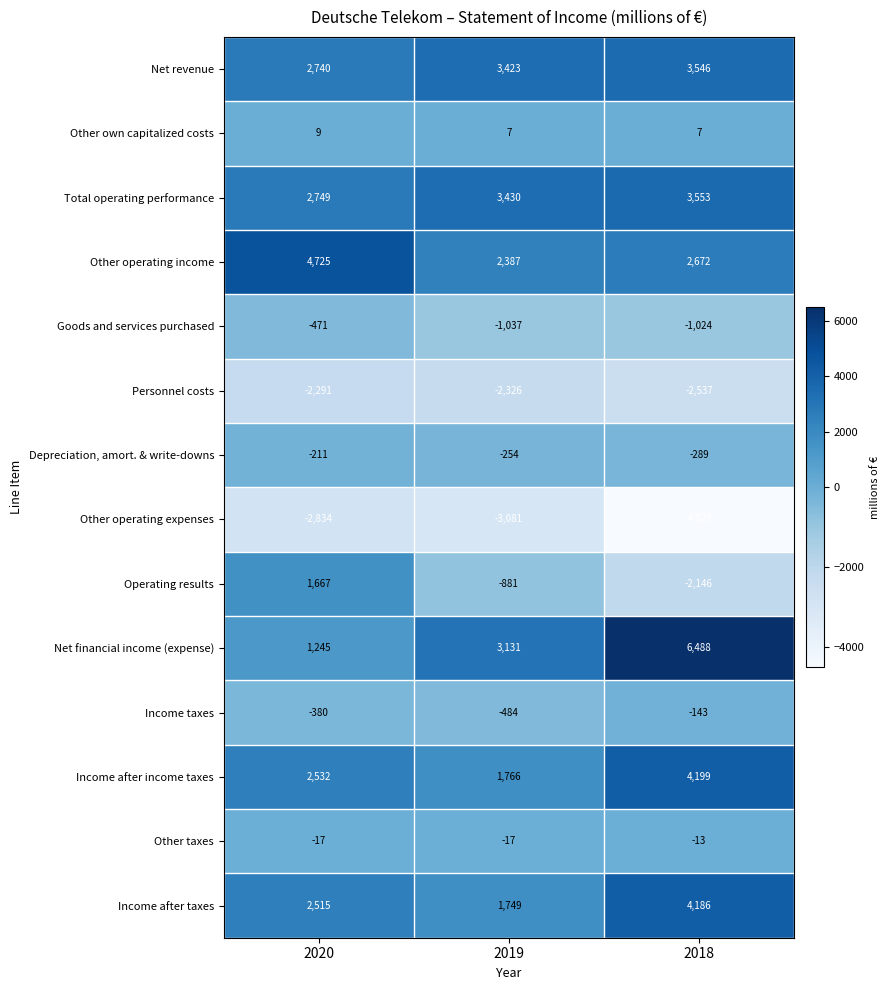

How many distinct data groups are displayed?

14